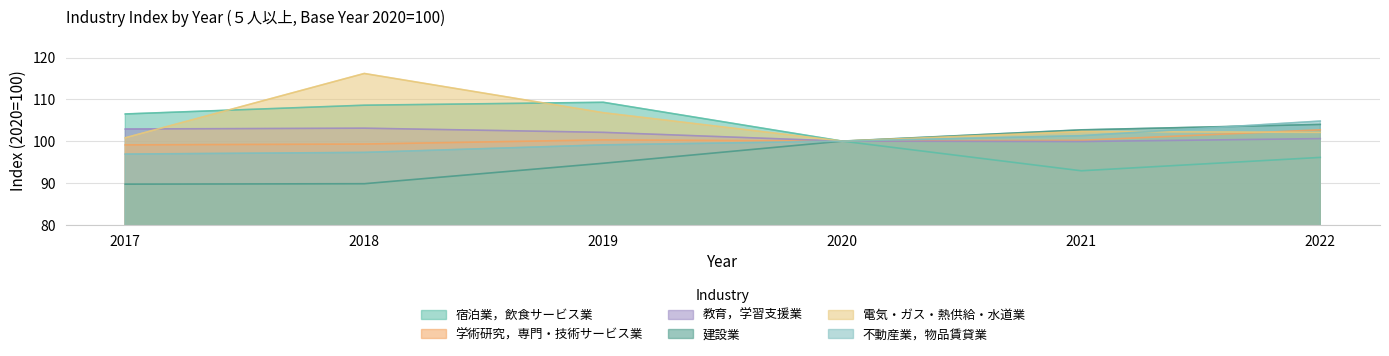

What is the difference between the 教育，学習支援業 values at 2021 and 2018?

3.2